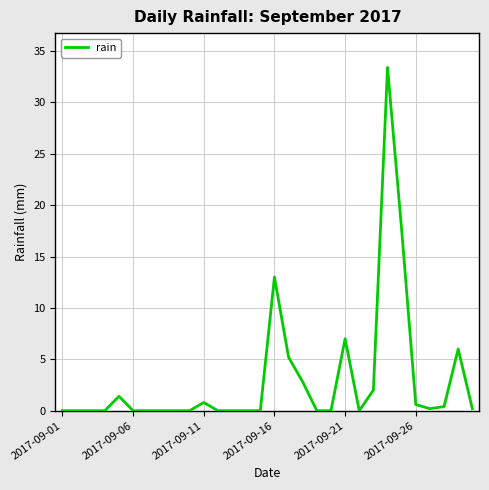

What is the difference between the maximum and minimum values?

33.4